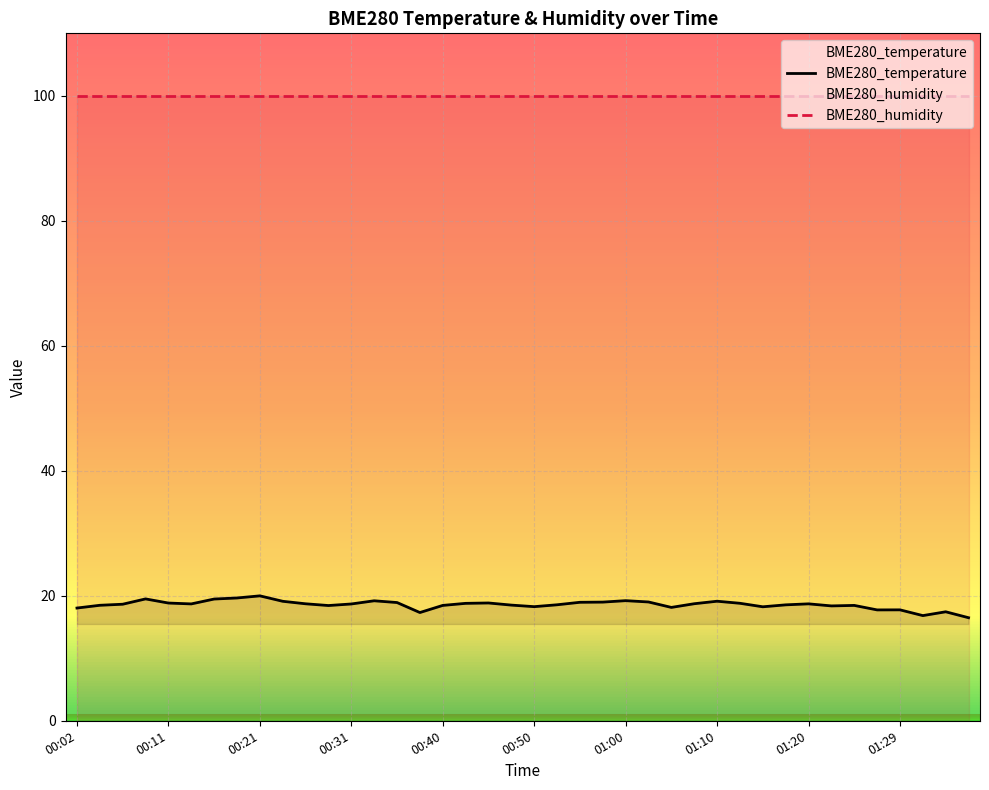

What is the value of the BME280_temperature point at the 35th from the left?

18.5